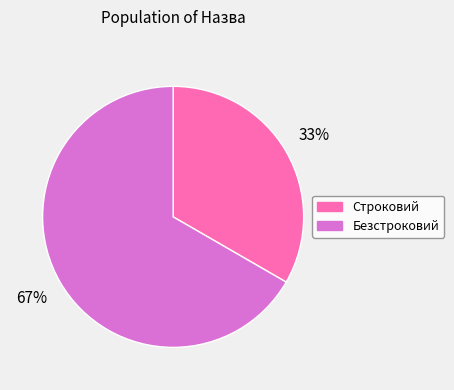

To the nearest percent, what percentage of the pie is Безстроковий?

67%